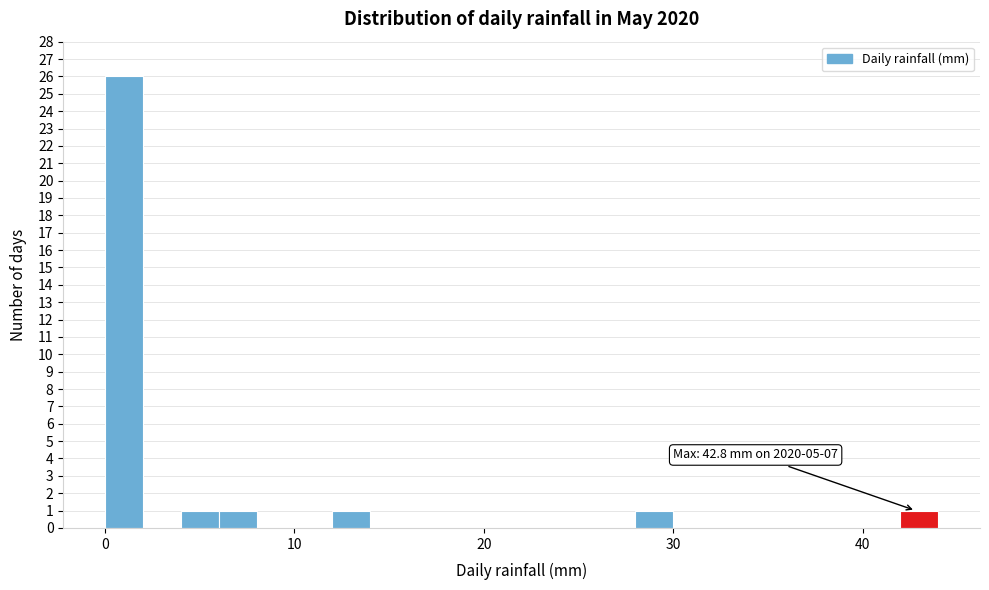

Around what value on the x-axis is the tallest bar? Give the approximate position of its centre, as read against the axis.

1